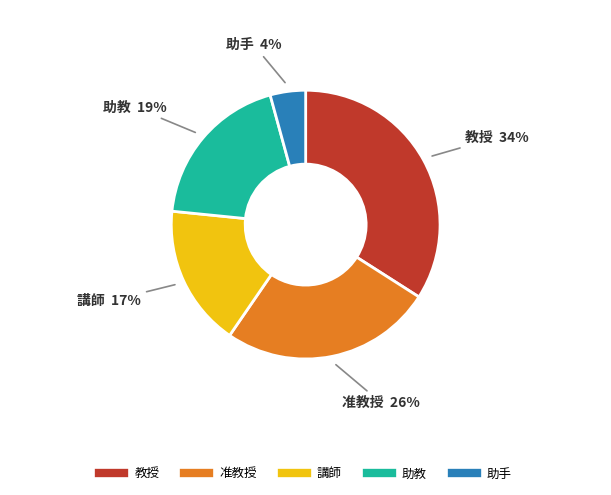

To the nearest percent, what is the average slice percentage?

20%